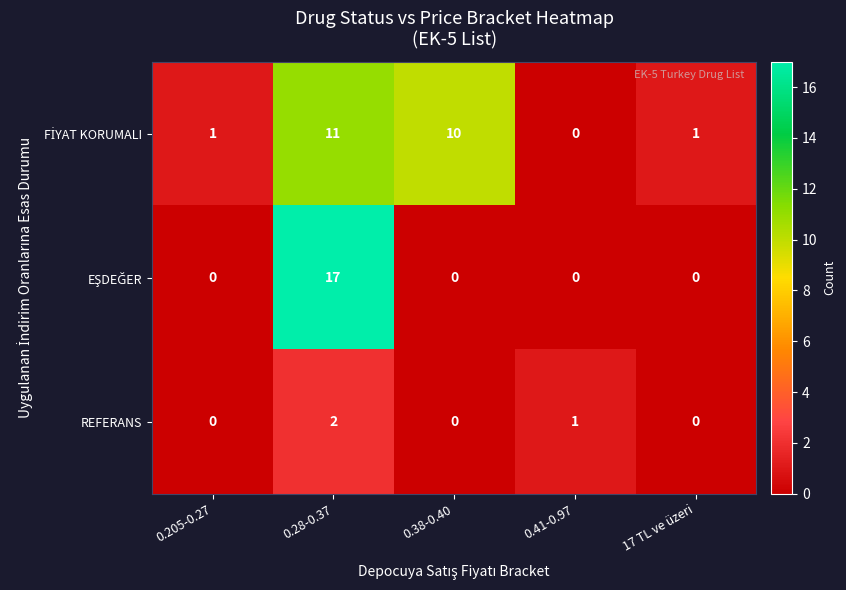

True or false: REFERANS has a value of 0 at 17 TL ve üzeri.

True